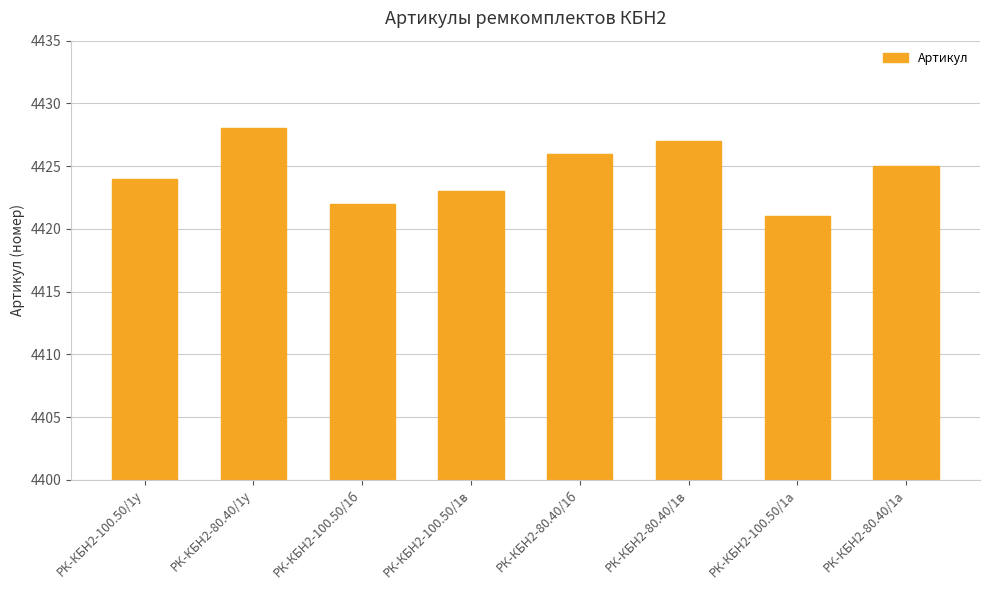

What is the value of the 6th bar from the left?

4427